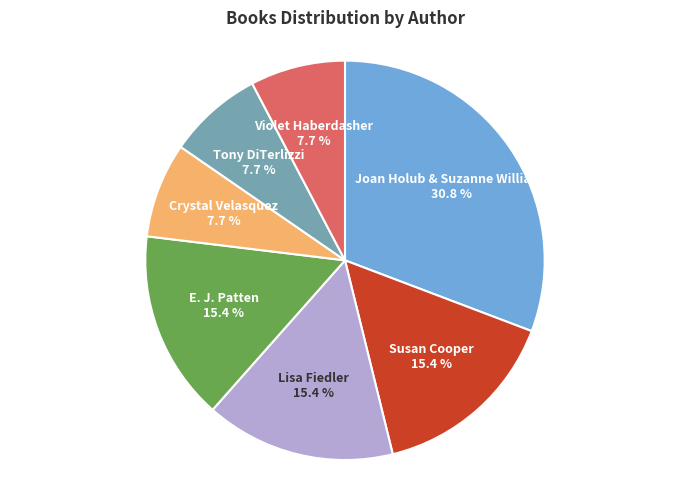

Count the number of slices in the pie.

7